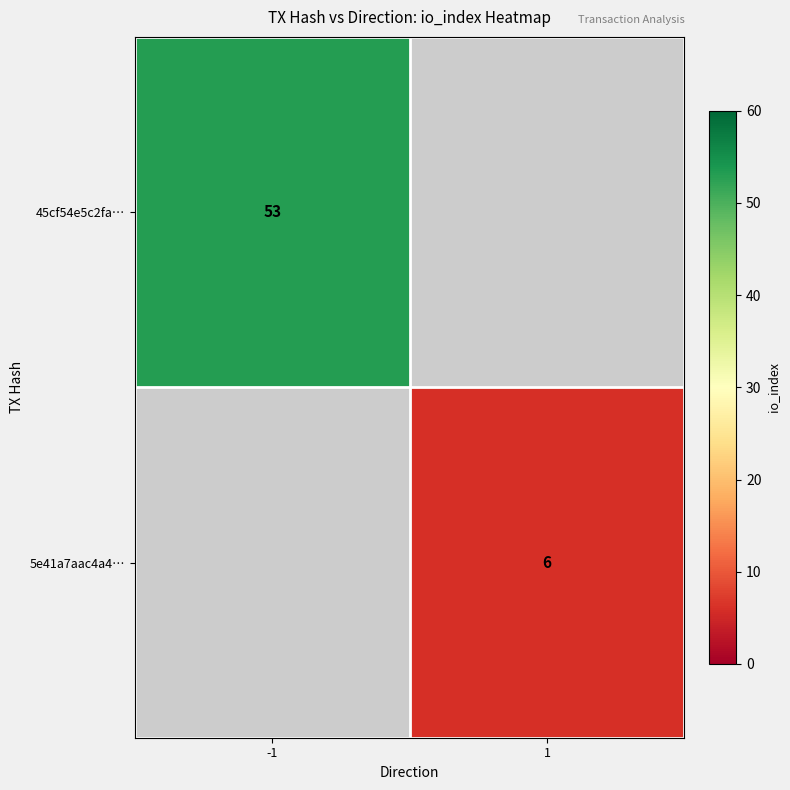

Is it true that 5e41a7aac4a4… equals 9 at 1?

False